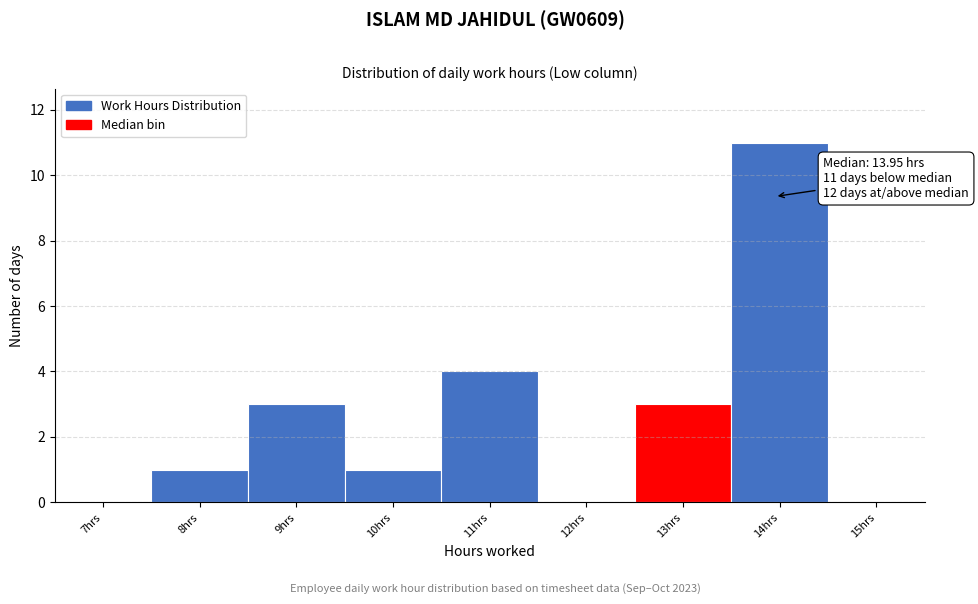

Reading left to right, extract all data points from this chart.

7hrs=0	8hrs=1	9hrs=3	10hrs=1	11hrs=4	12hrs=0	13hrs=3	14hrs=11	15hrs=0